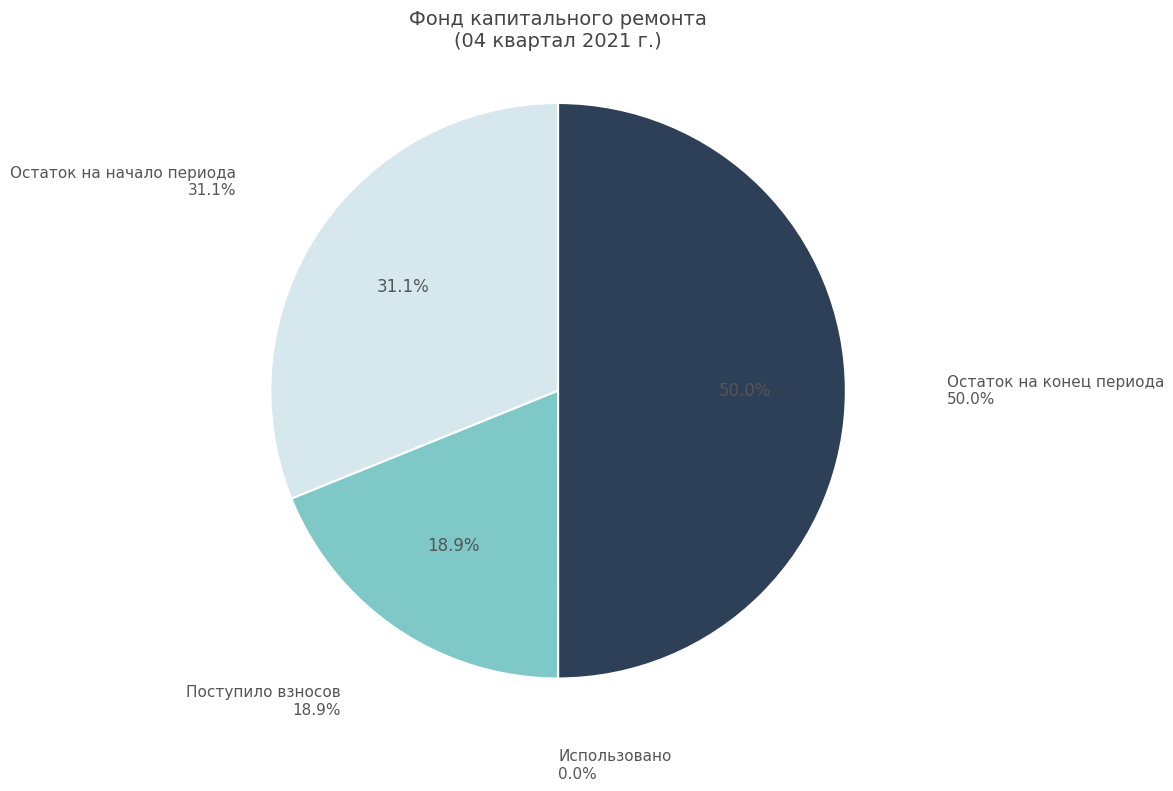

True or false: Использовано accounts for 0% of the total.

True